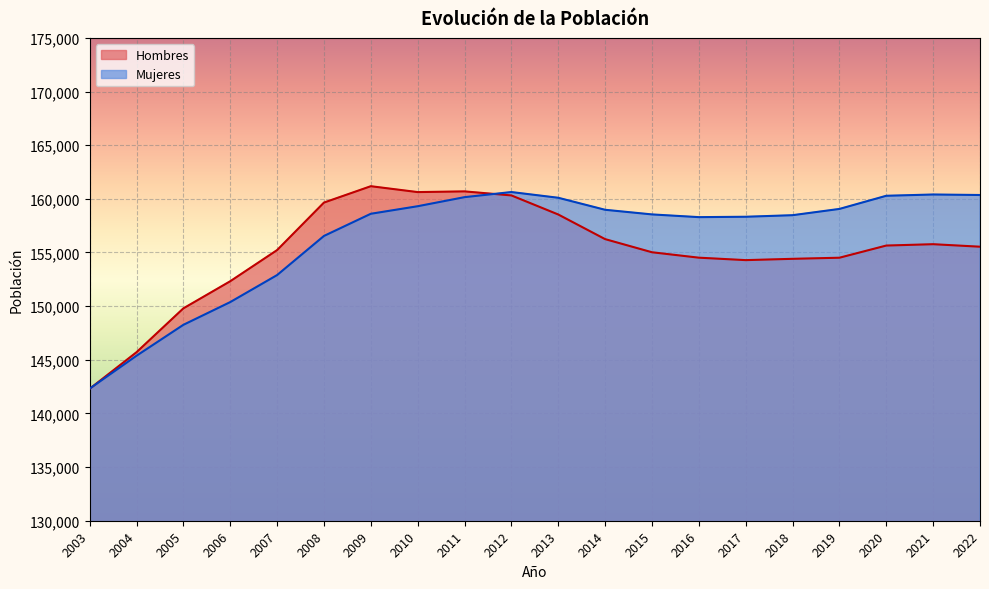

True or false: Hombres has more than 1 interior local peaks.

True